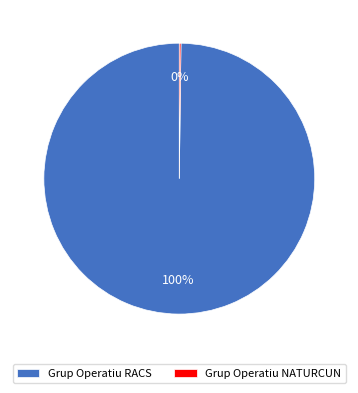

Which slice is the largest?

Grup Operatiu RACS